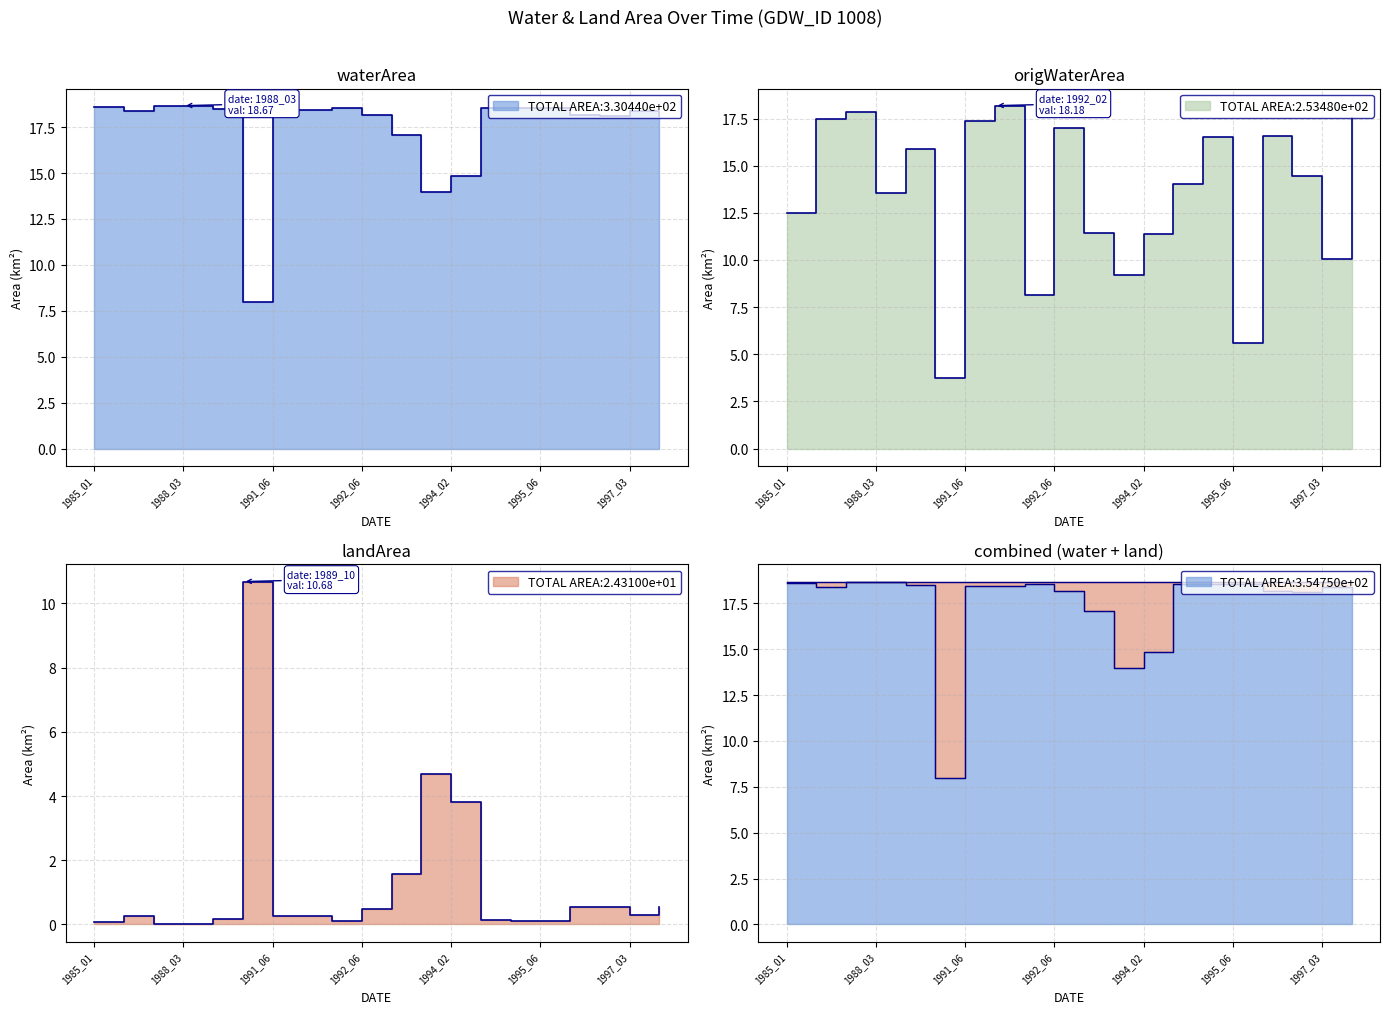

Which series has the largest range (max minus min)?

origWaterArea